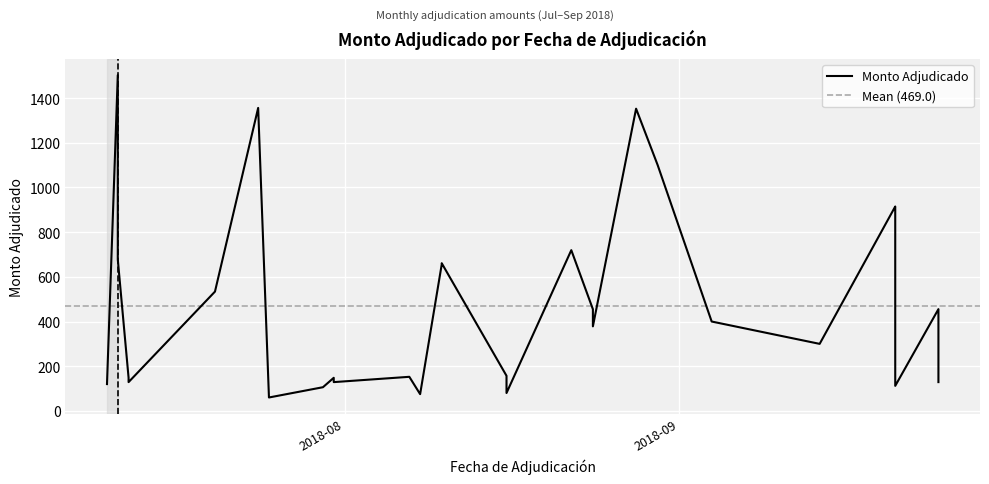

How many lines are shown in the chart?

1